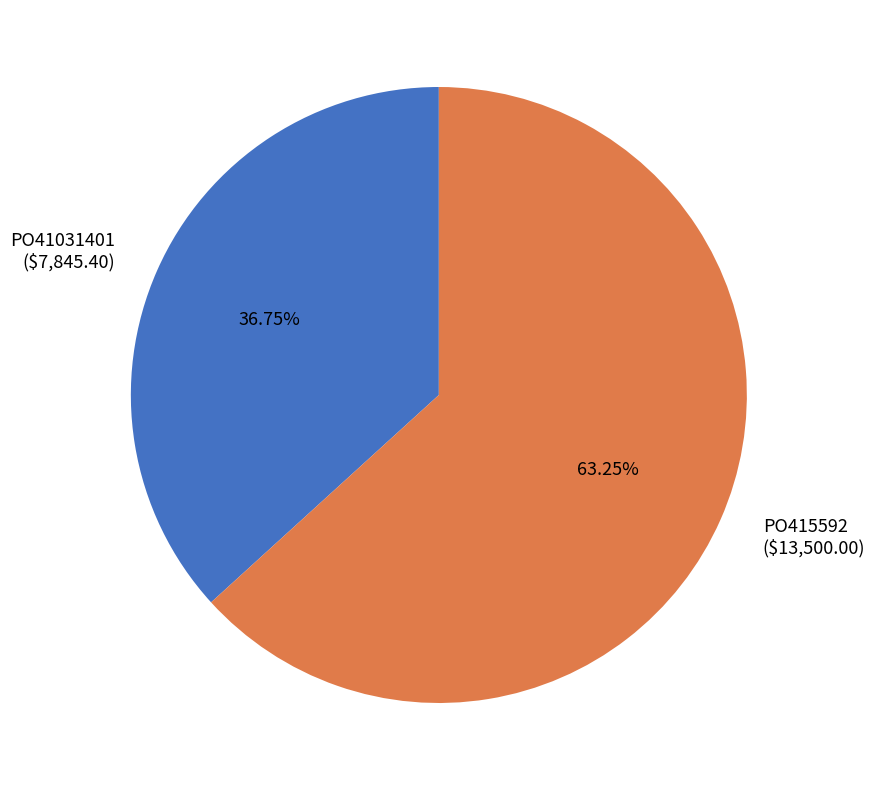

Rank the categories by value from highest to lowest.

PO415592, PO41031401